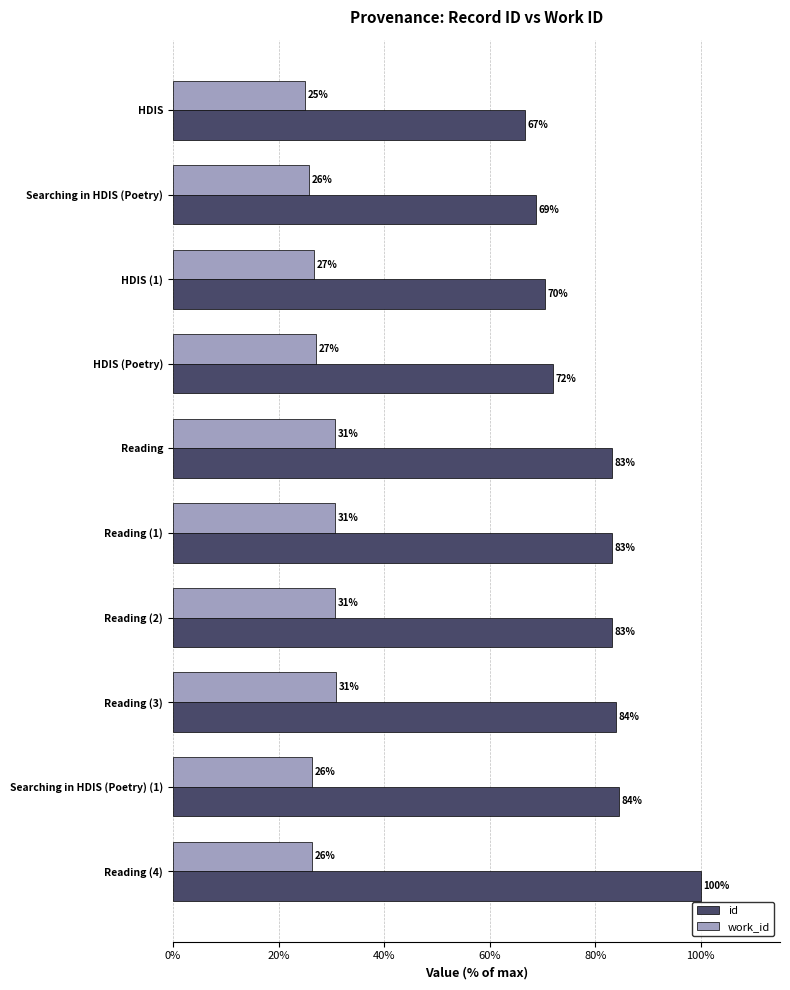

At which label is work_id closest to 27?

HDIS (Poetry)